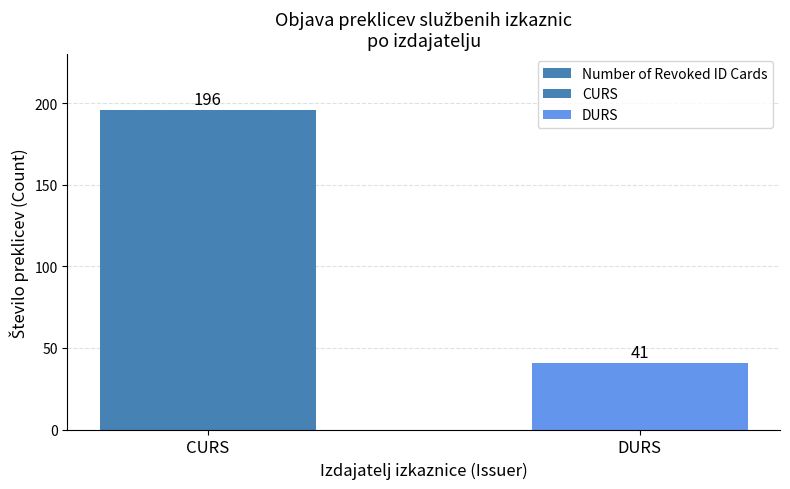

Rank the categories by value from lowest to highest.

DURS, CURS